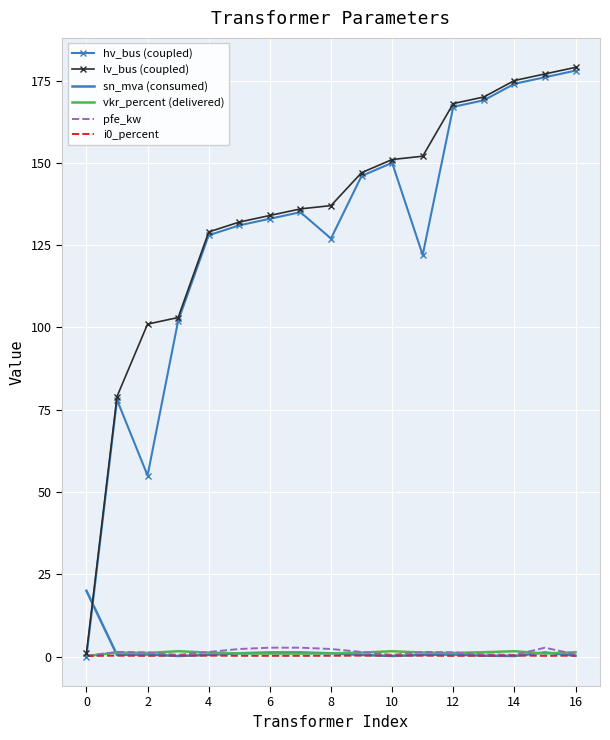

What is the greatest value displayed?

179.0